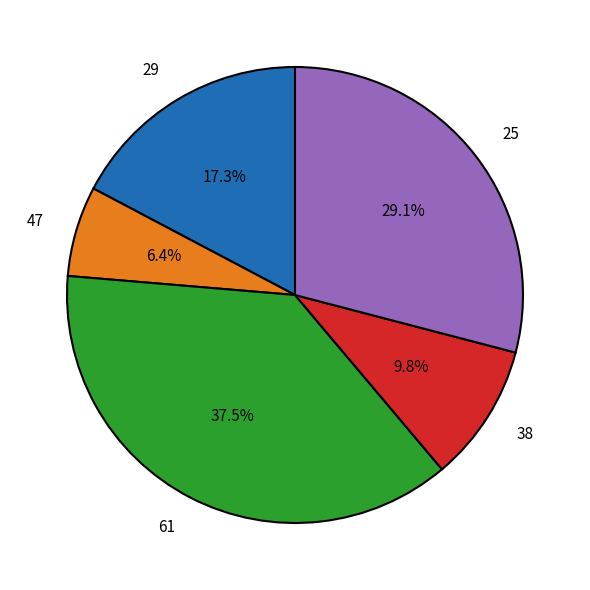

To the nearest percent, what is the difference between the 47 and 29 slice percentages?

11%